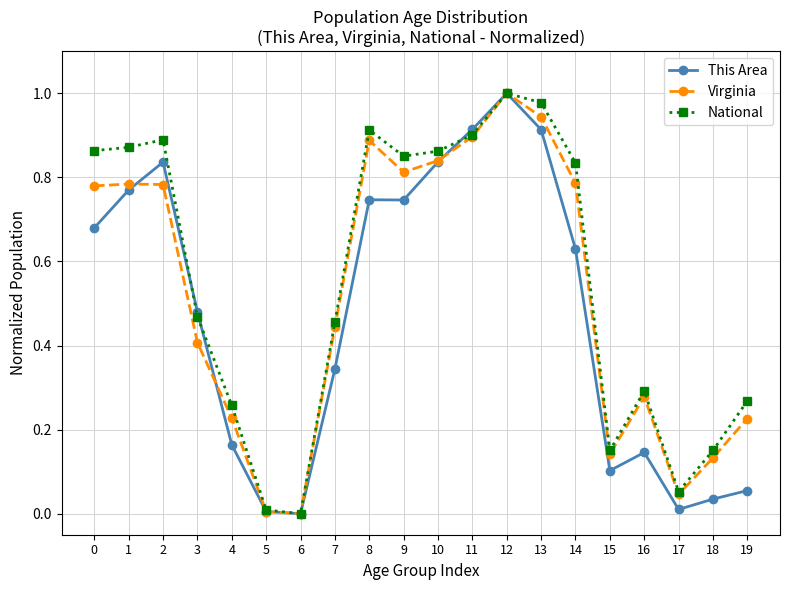

Which series changed the most between 4 and 7?

Virginia